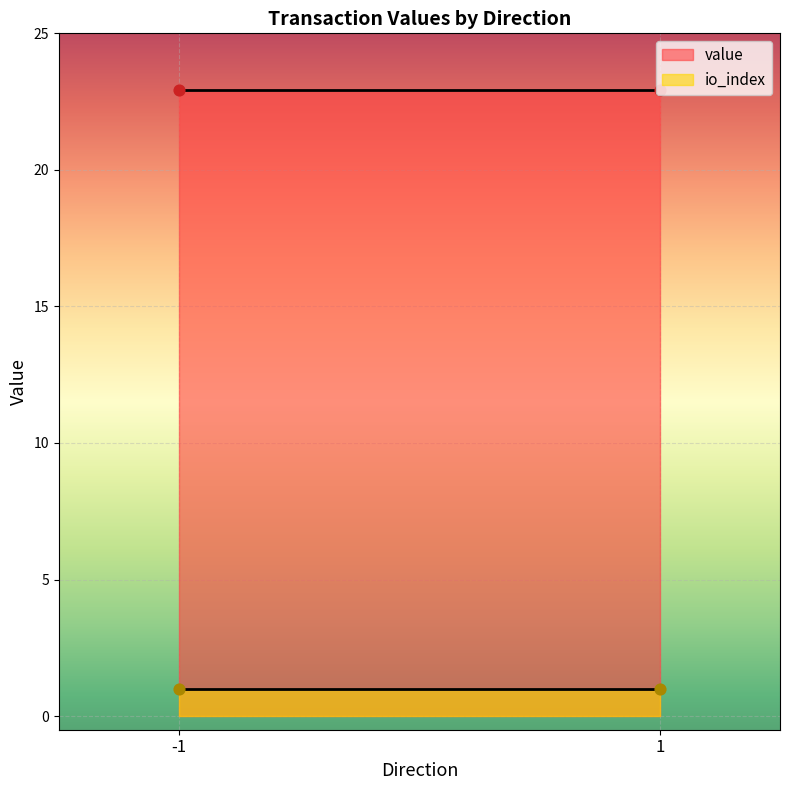

At which category is the sum across all series the highest?

-1